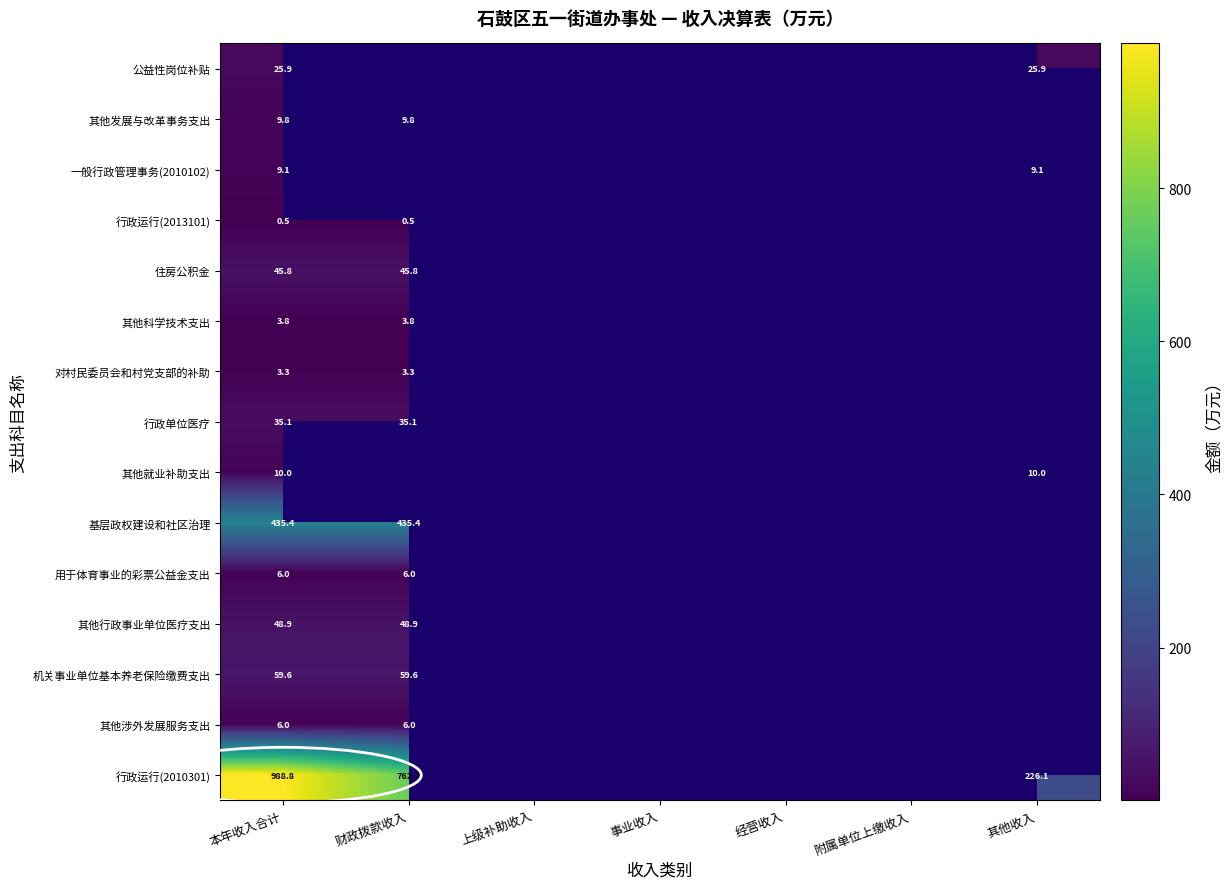

The 对村民委员会和村党支部的补助 series shows 3.3 at 财政拨款收入. True or false?

True